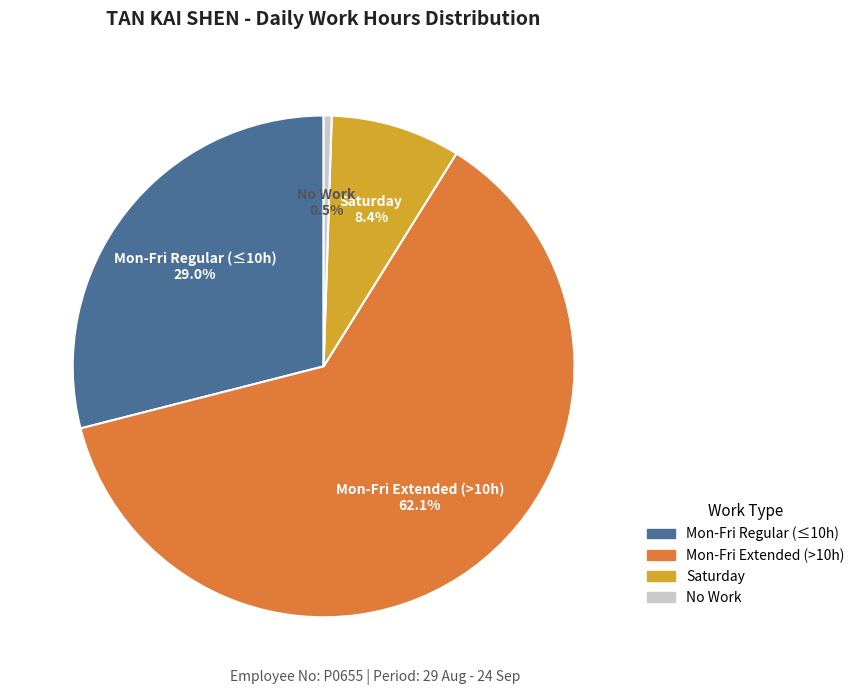

Is there any slice that represents more than half of the pie?

Yes